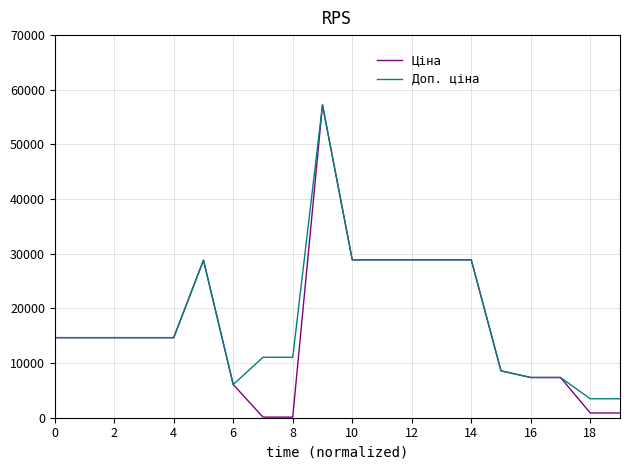

What is the maximum value for Ціна?

57235.5